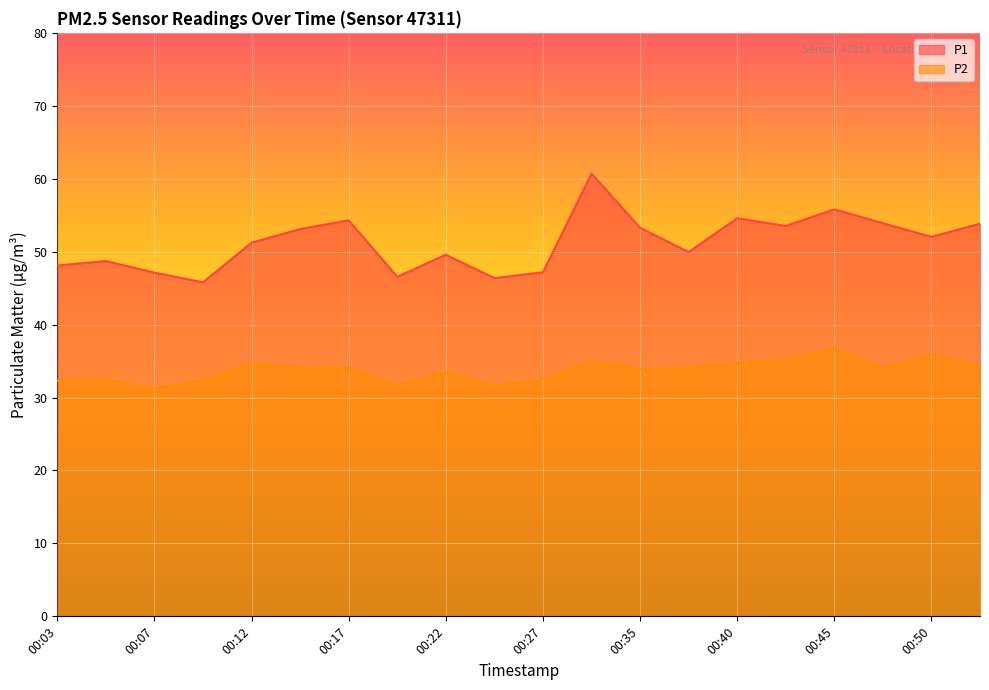

List the series in order of their overall mean, highest first.

P1, P2